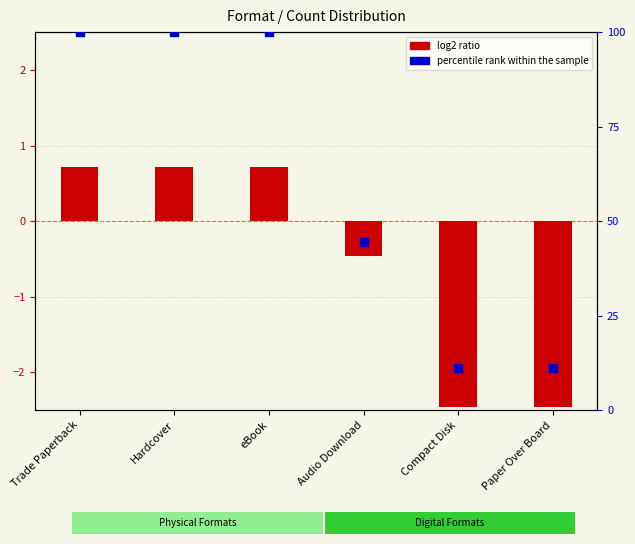

Which series contains the highest Y value?

percentile rank within the sample